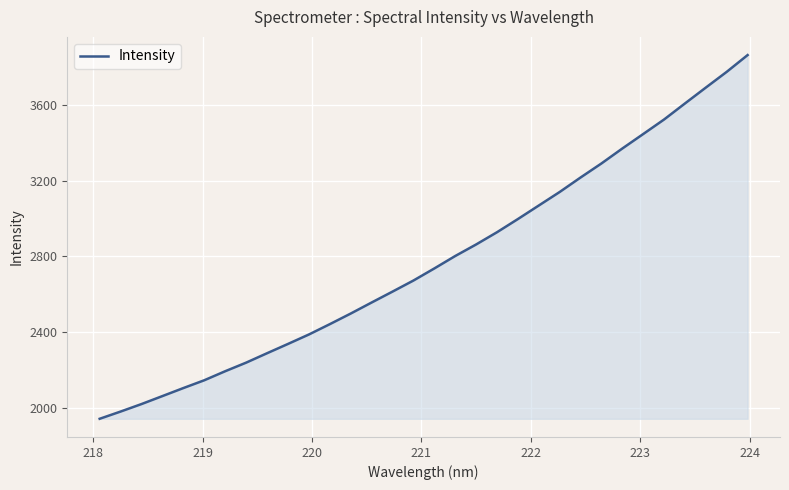

What is the difference between the maximum and minimum values?

1923.5